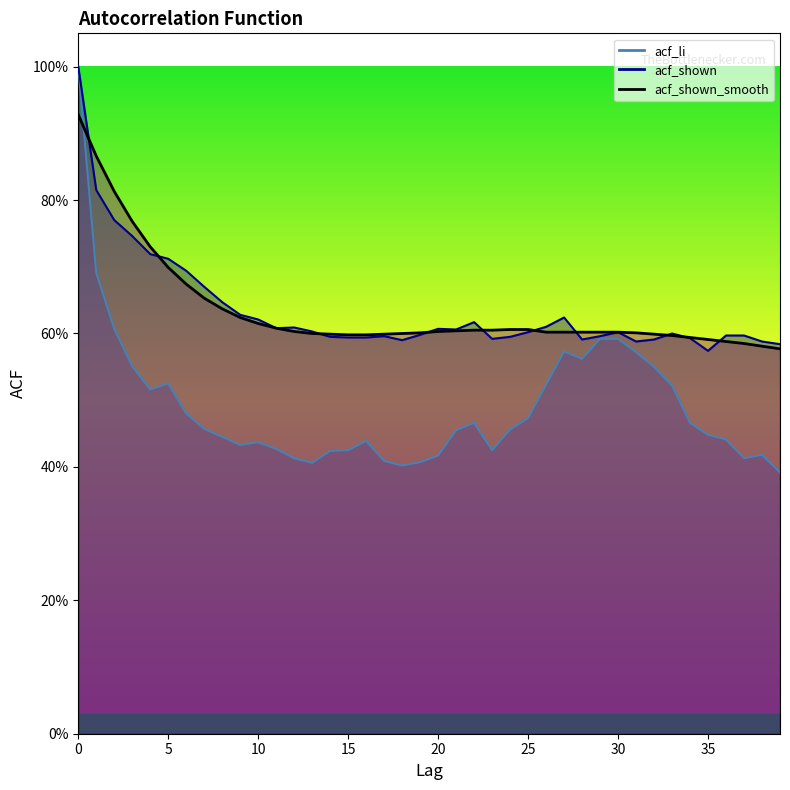

Does the chart have visible grid lines?

No